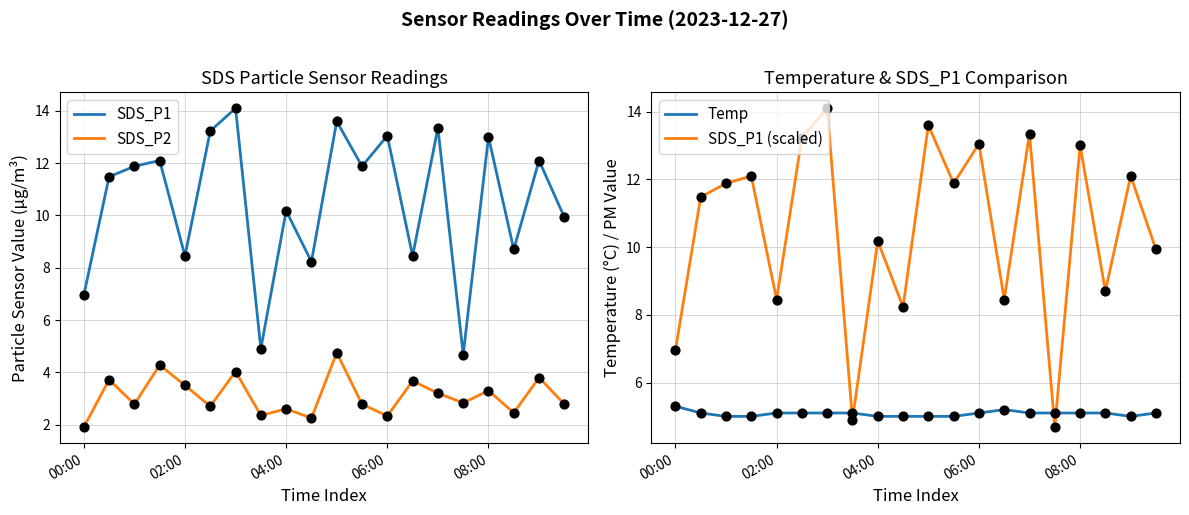

Which series reaches the maximum Y coordinate?

SDS_P1